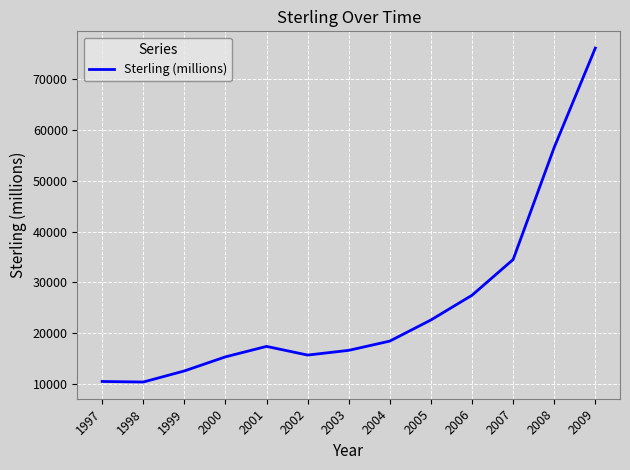

What is the difference between the maximum and minimum values?

65789